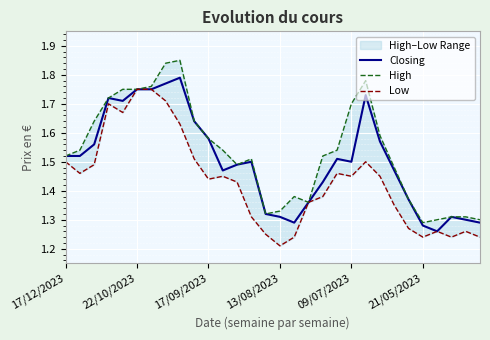

True or false: Closing has more than 1 interior local peaks.

True